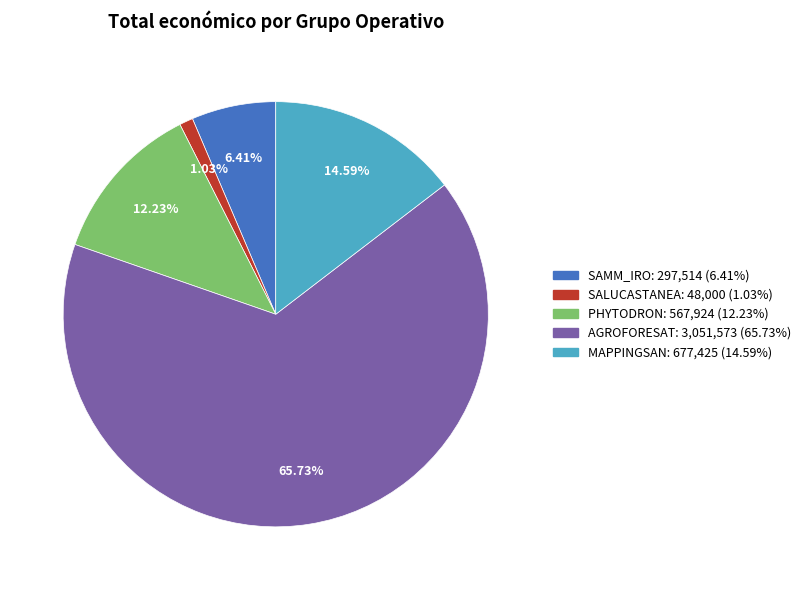

Is it true that PHYTODRON is 12% of the pie?

True